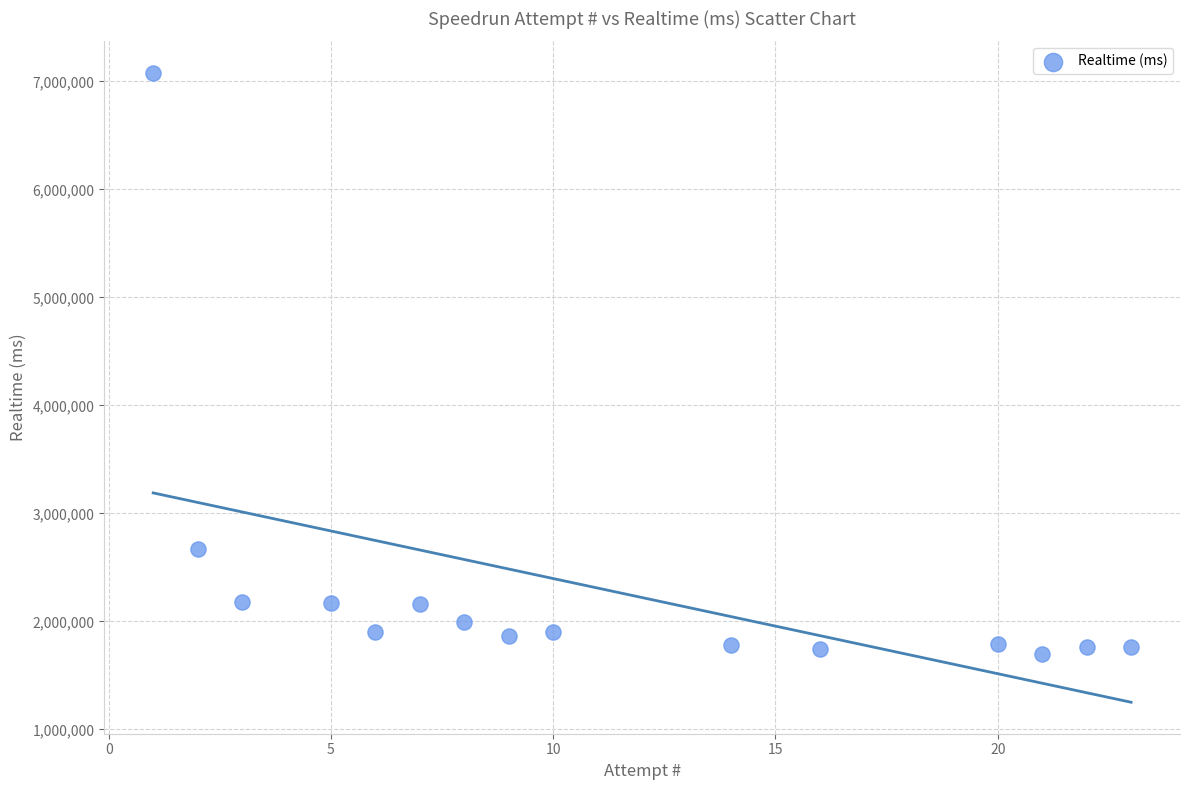

What is the range of Y values (max minus min)?

5377790